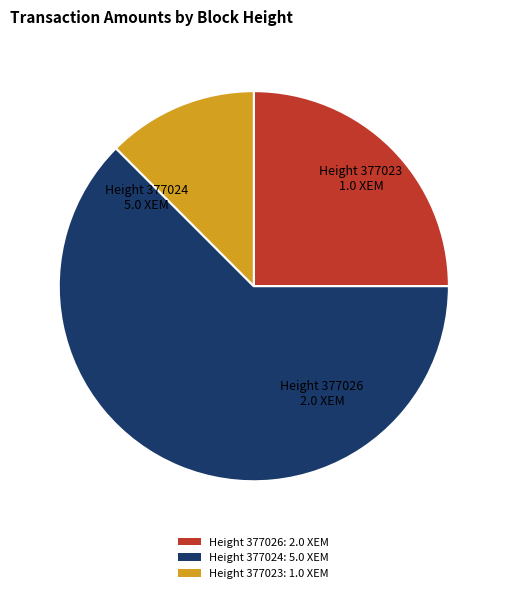

Does Height 377023: 1.0 XEM account for over 50% of the chart?

No